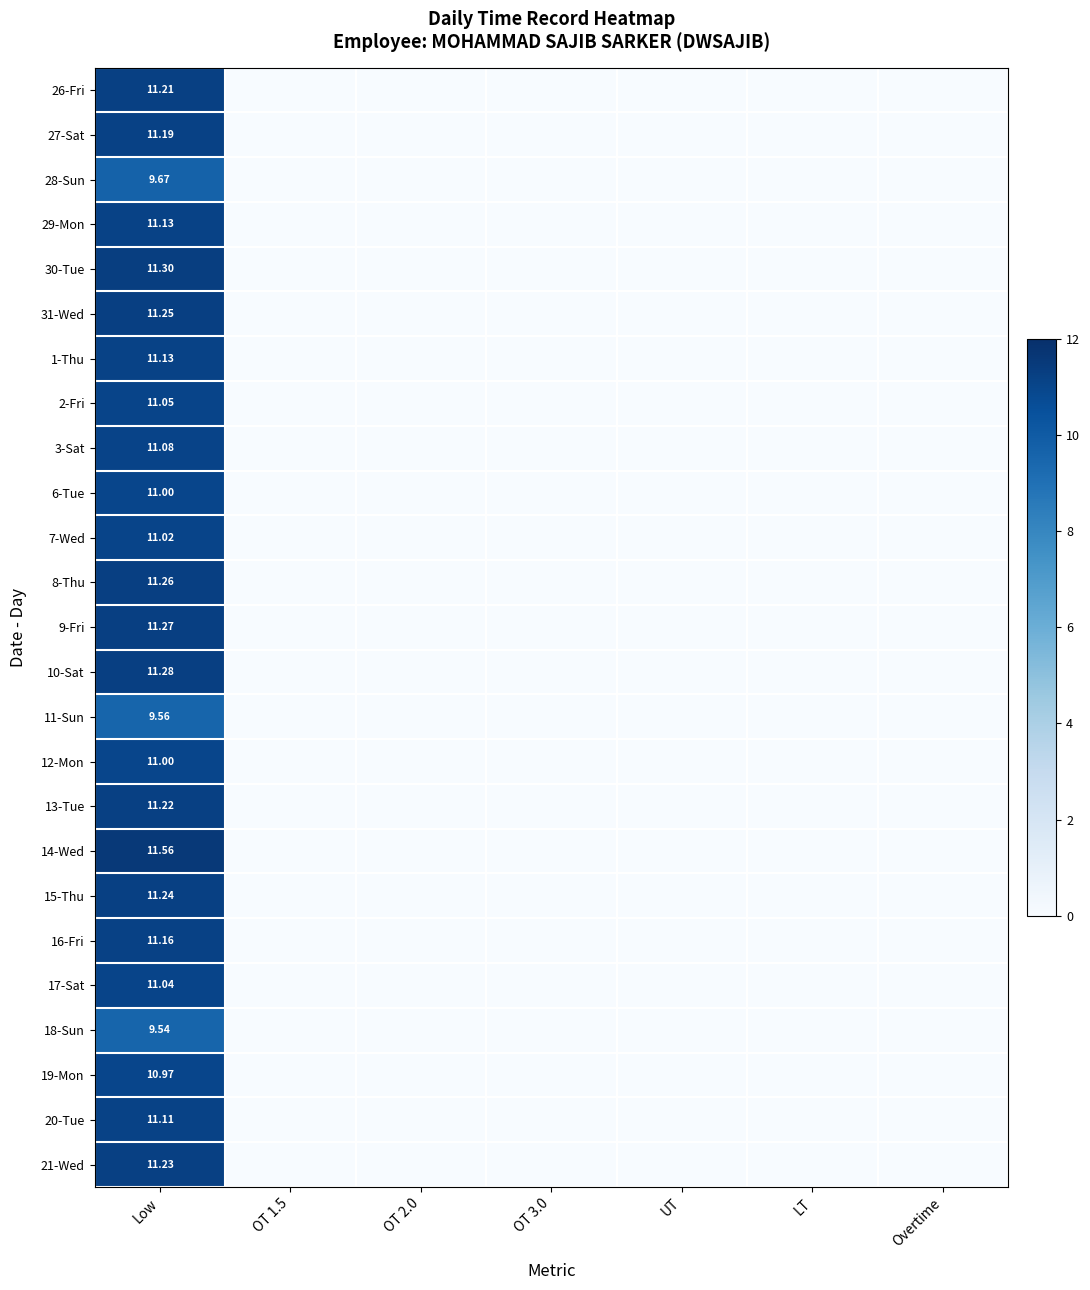

At which category does the chart reach its peak across all series?

Low